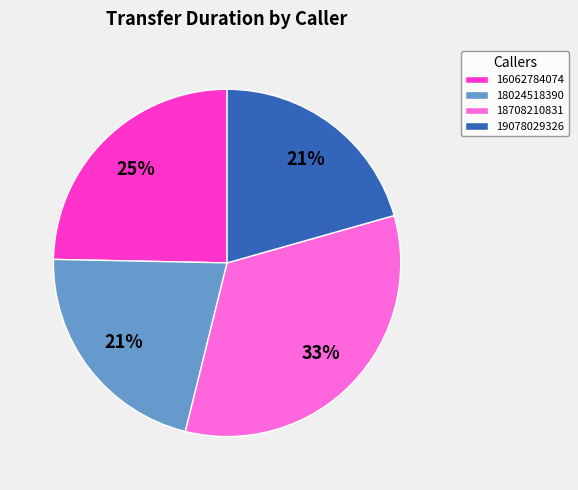

The 19078029326 slice represents 30% of the pie. True or false?

False